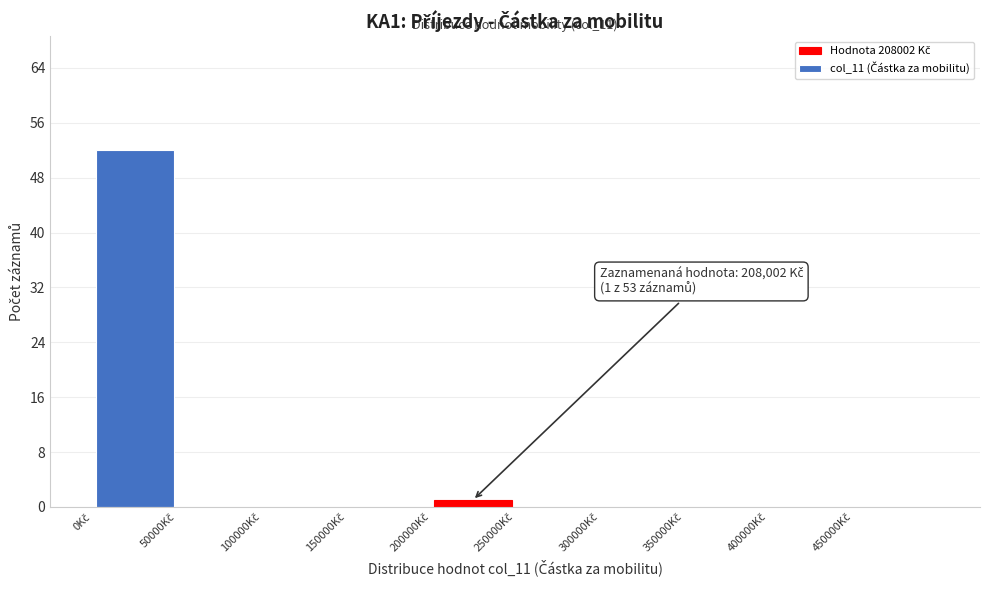

Which range on the x-axis has the tallest bar?

0 to 50000